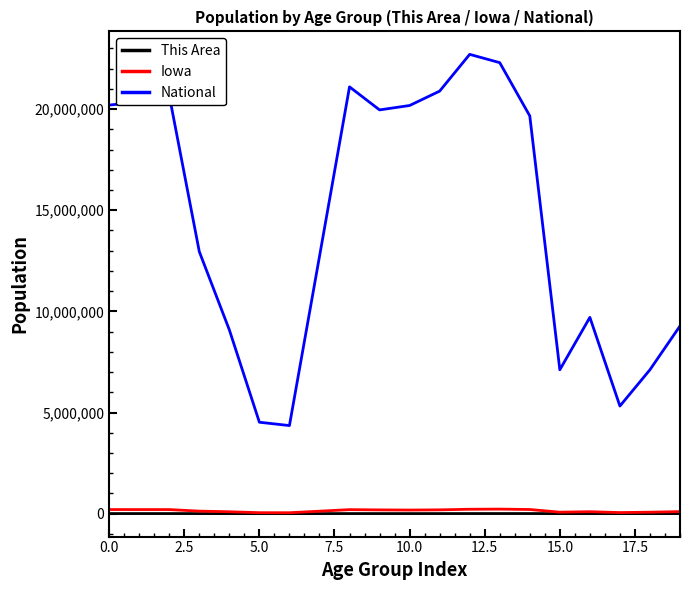

True or false: National and Iowa cross at least once.

False